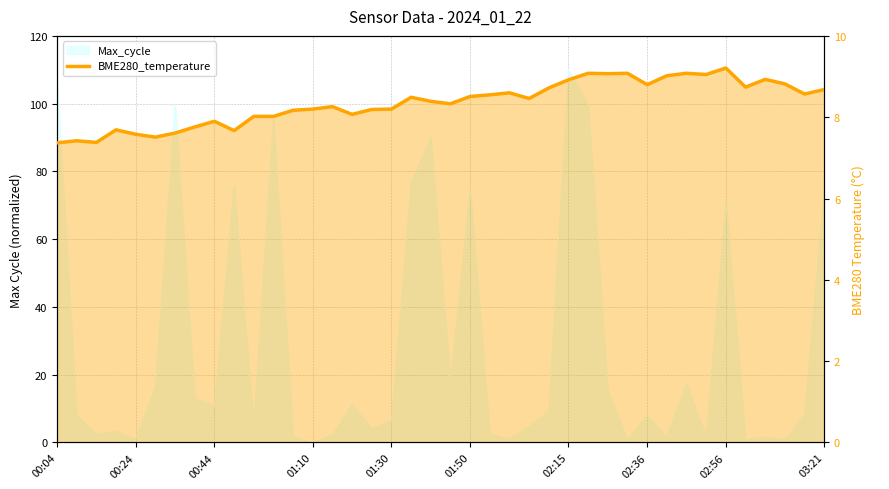

What is the value of the 27th point from the left?

8.9